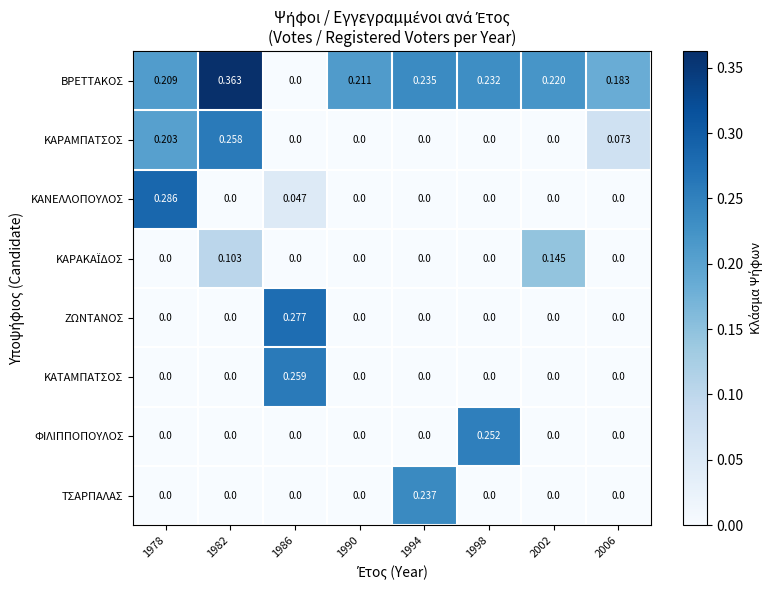

Which category has the highest value across all series?

1982